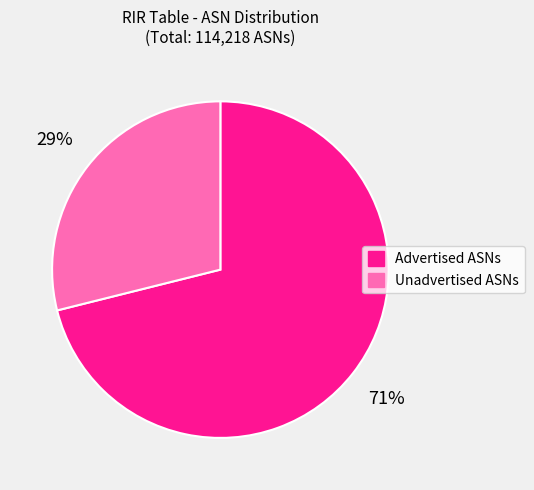

Which category has the biggest portion of the pie?

Advertised ASNs